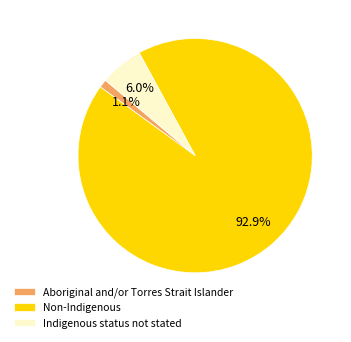

The Indigenous status not stated slice represents 6% of the pie. True or false?

True